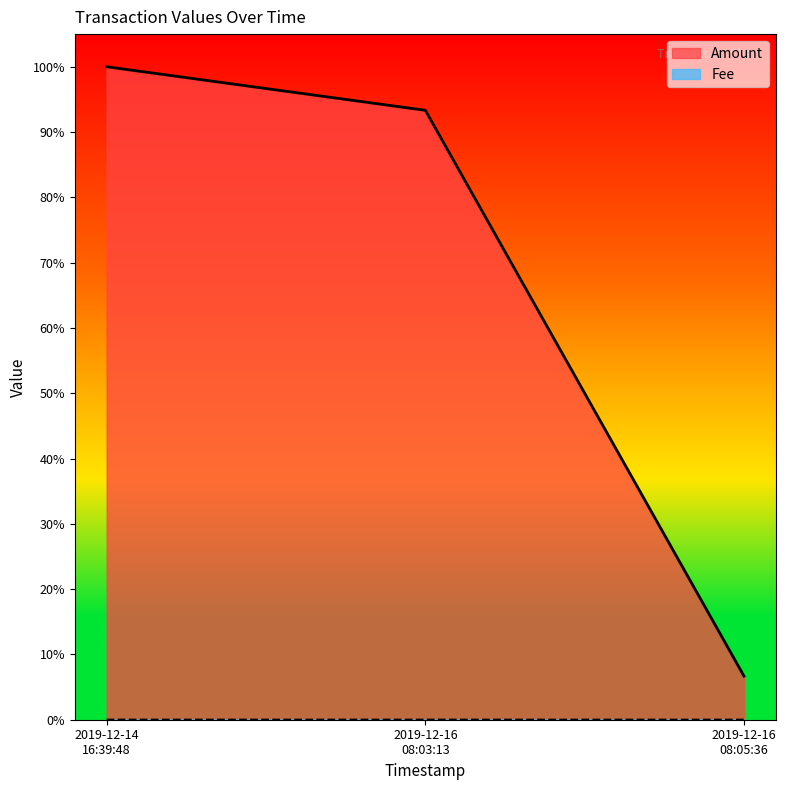

Is it true that Amount equals 0.1 at 2019-12-16 08:05:36?

False